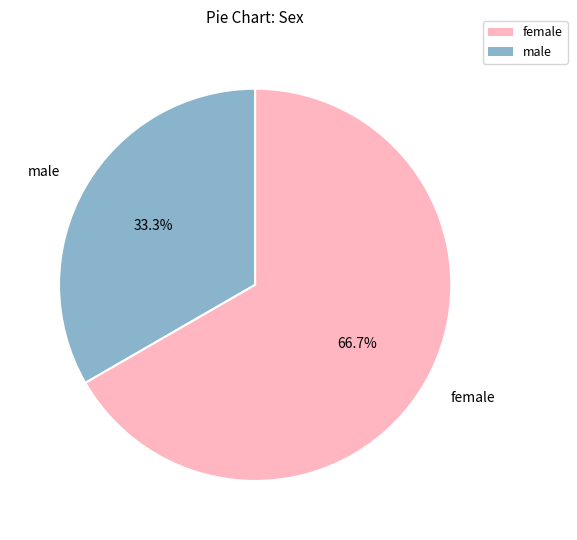

Which has a higher value, female or male?

female